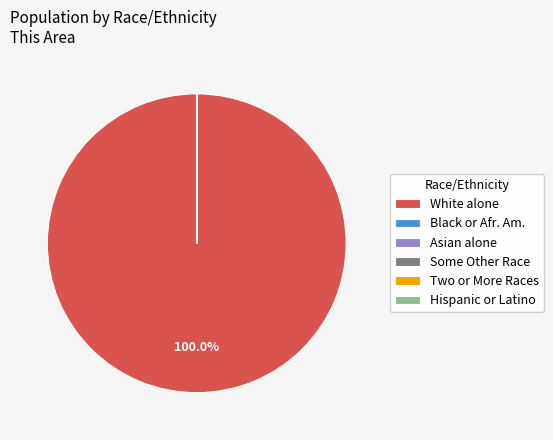

Does White alone account for over 50% of the chart?

Yes